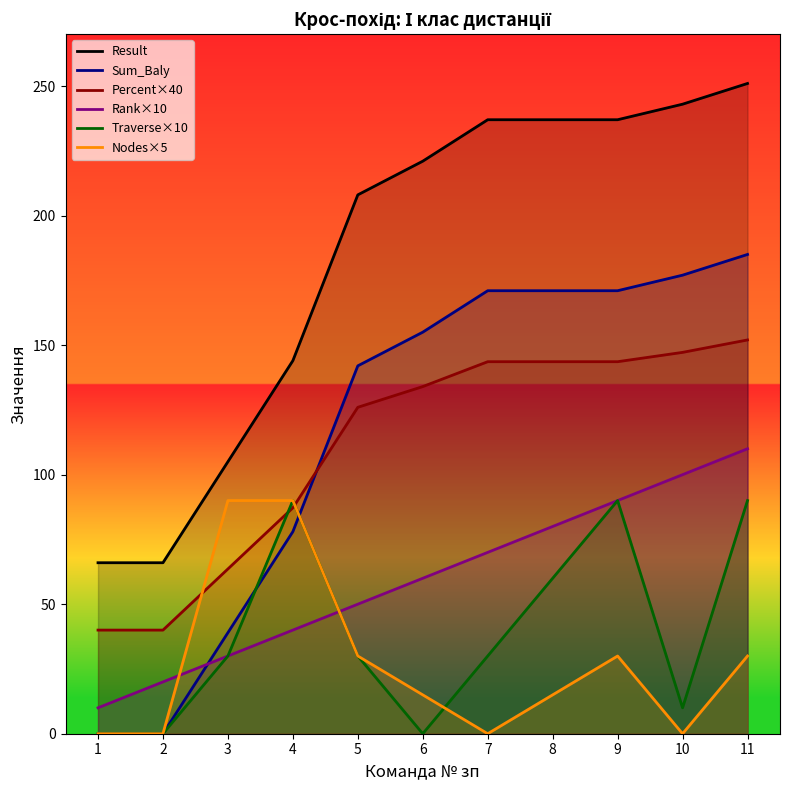

What is the value of the Rank×10 point at the 10th from the left?

100.0